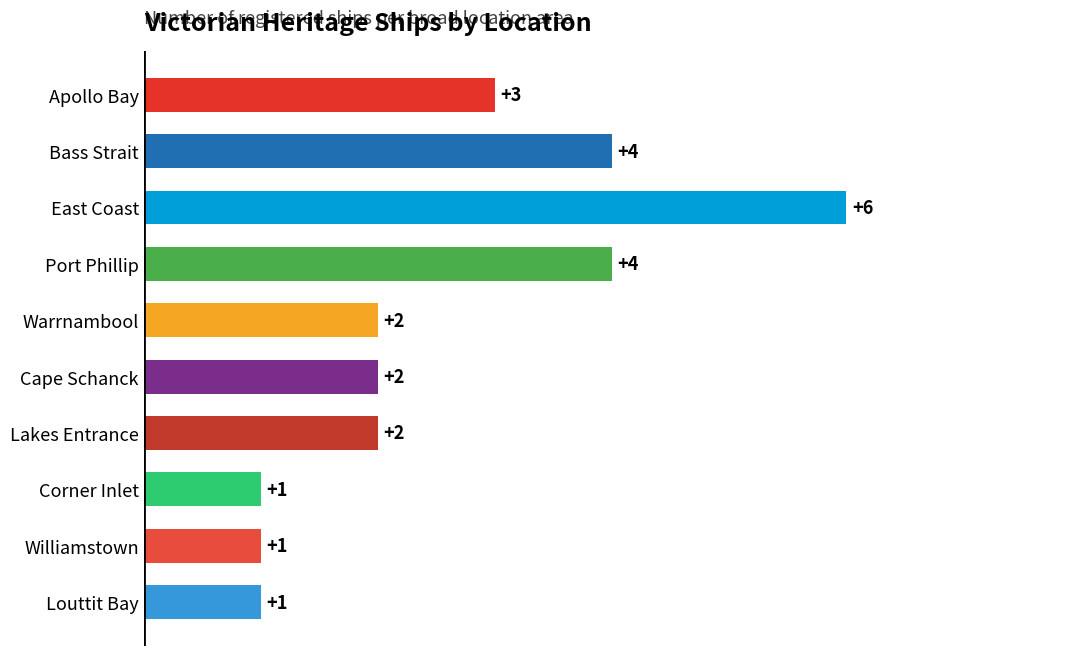

Does the chart contain any negative values?

No